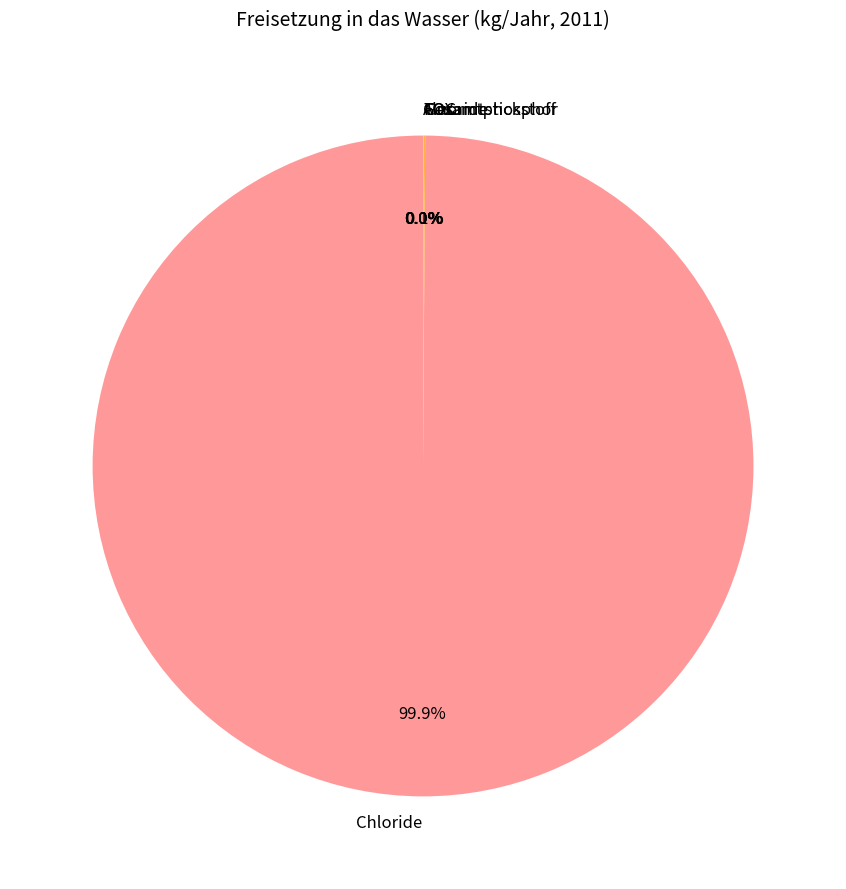

Which slice is the largest?

Chloride